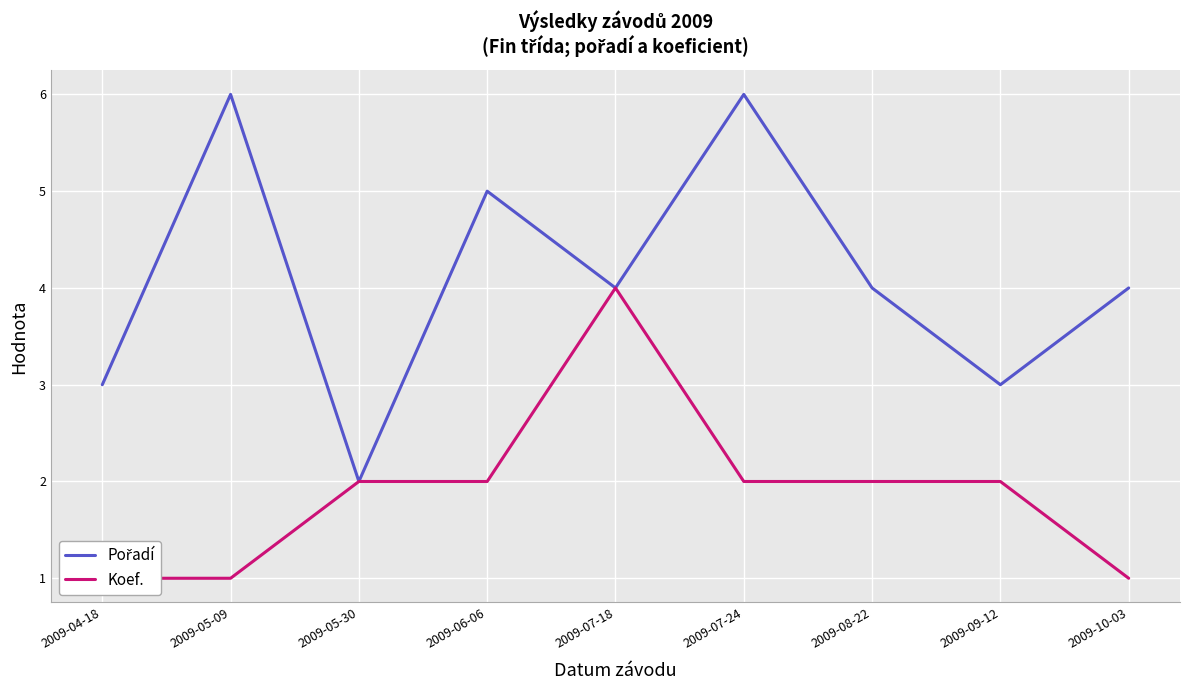

At which label does Koef. first exceed 2?

2009-07-18